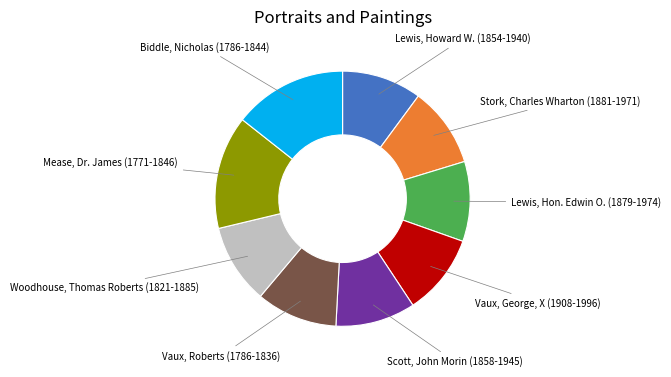

Does any single category account for the majority?

No